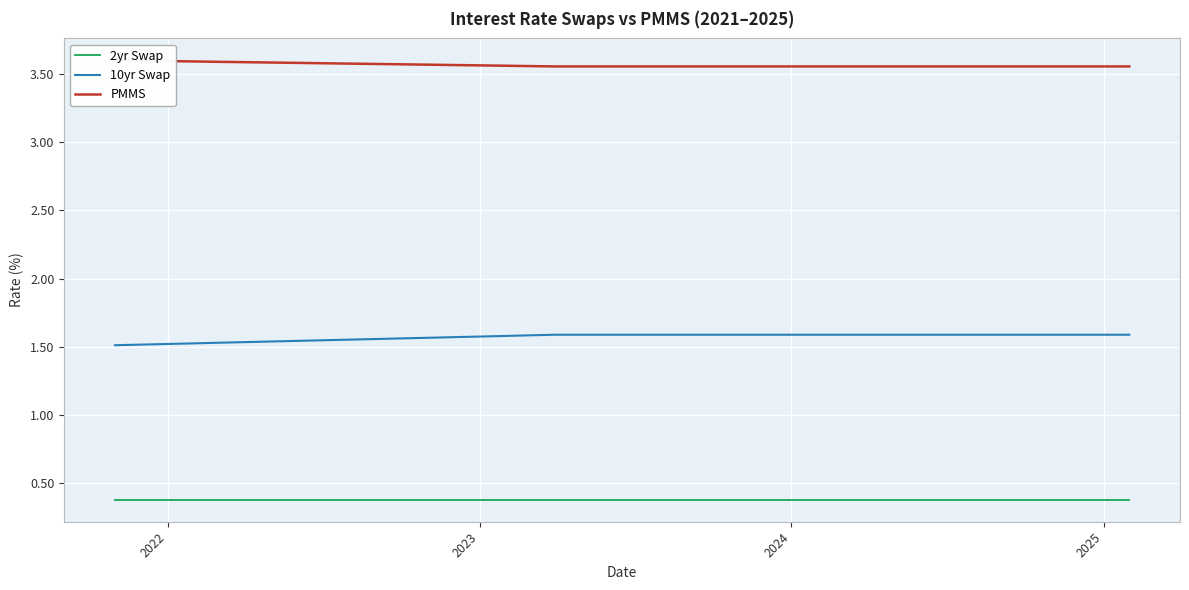

True or false: 2yr Swap and PMMS cross at least once.

False